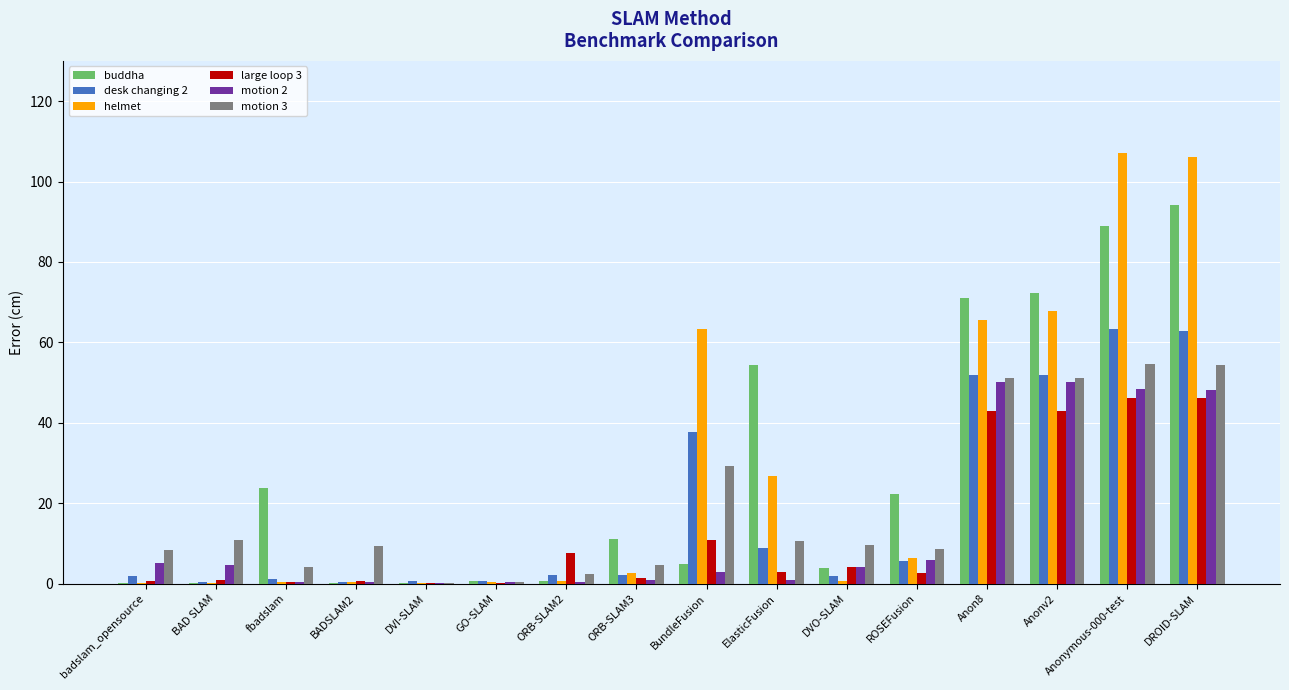

Is it true that helmet equals 26.8 at ElasticFusion?

True